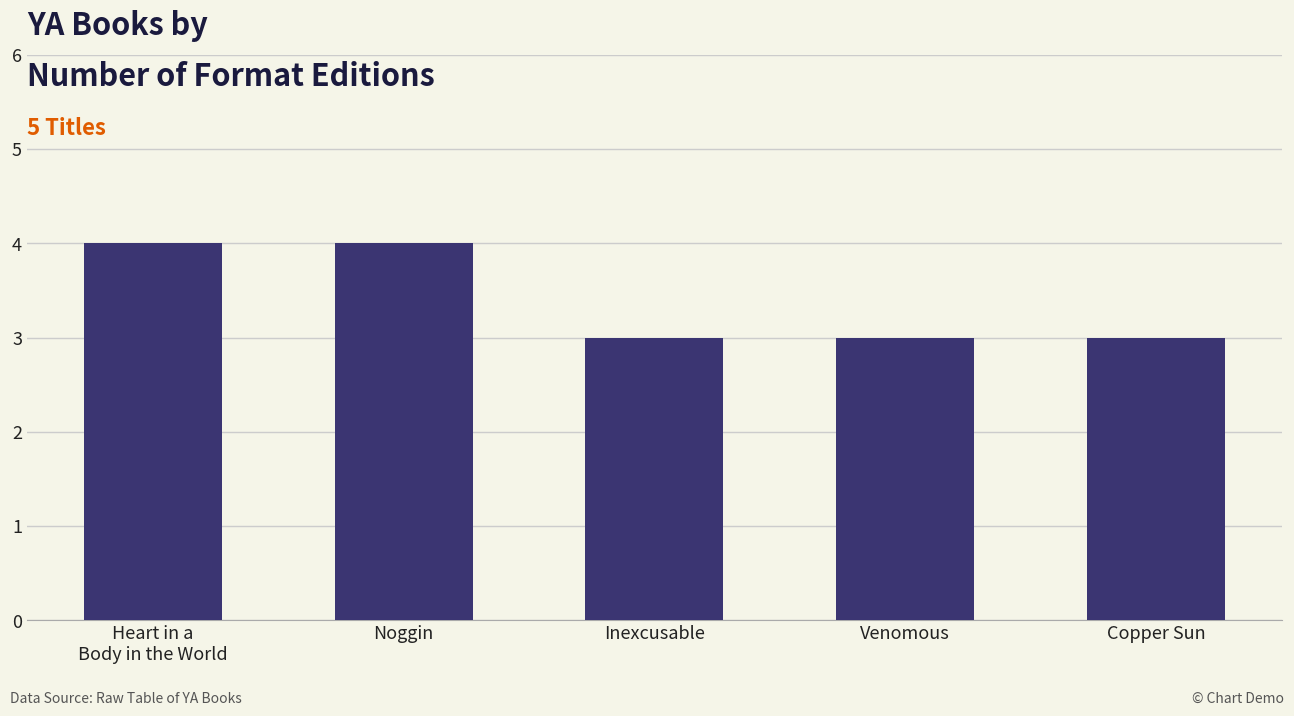

What is the average value?

3